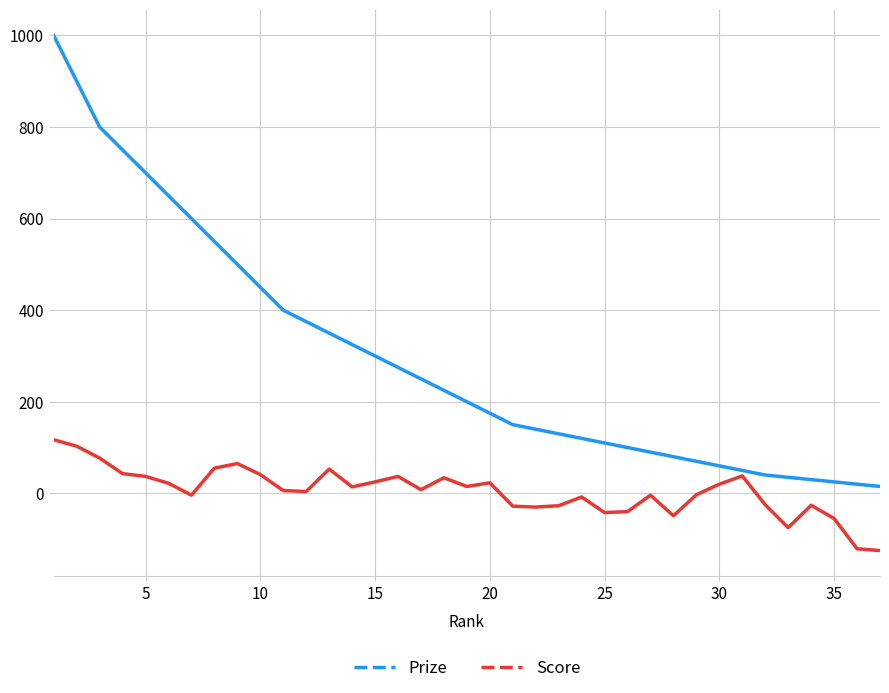

What is the average value of the Prize series?

298